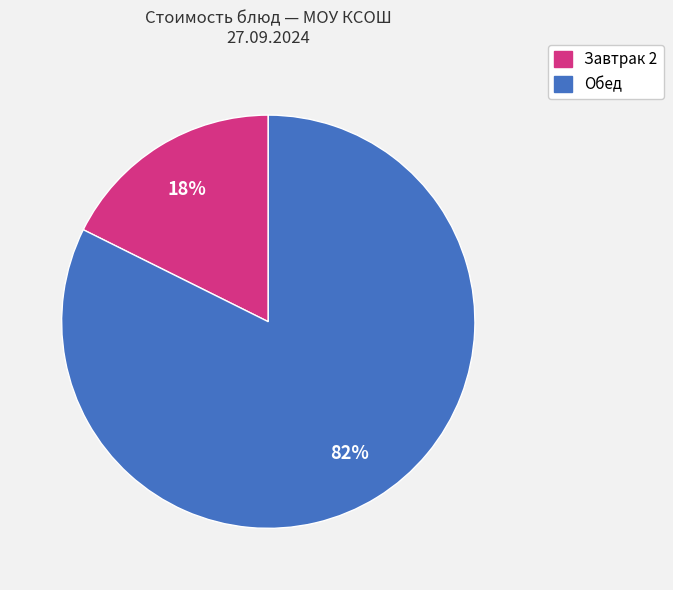

Is there any slice that represents more than half of the pie?

Yes